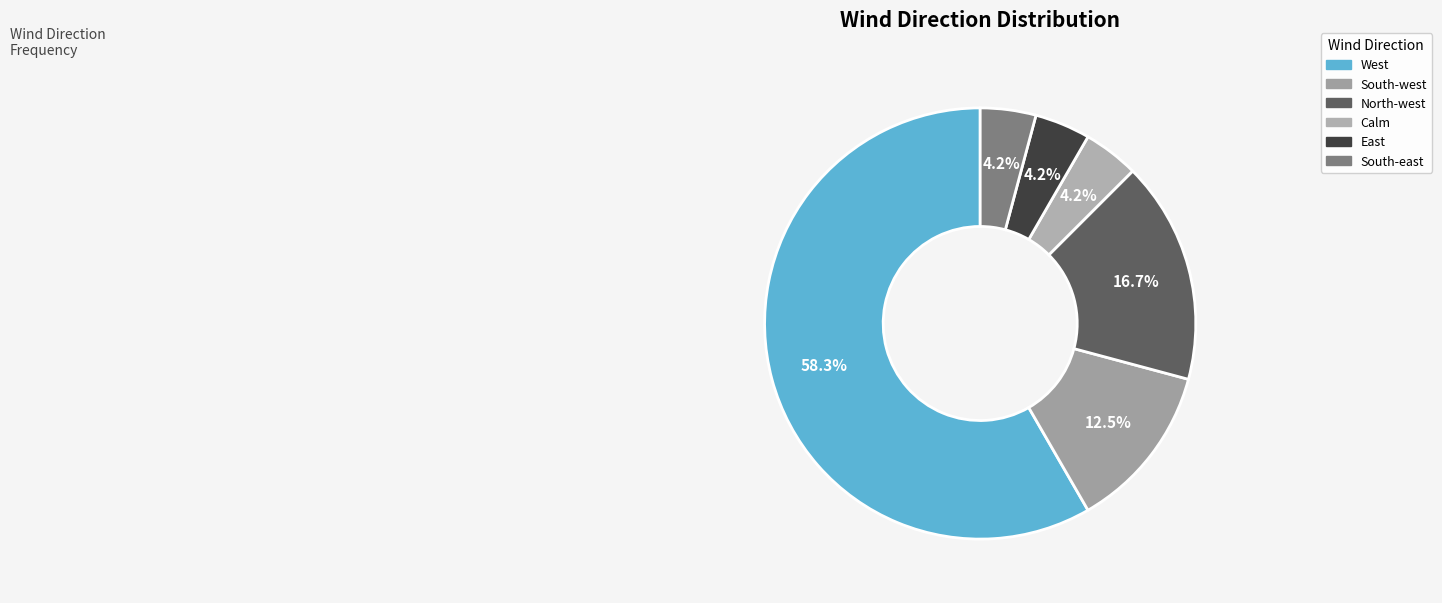

What is the change in value from West to East?

-13